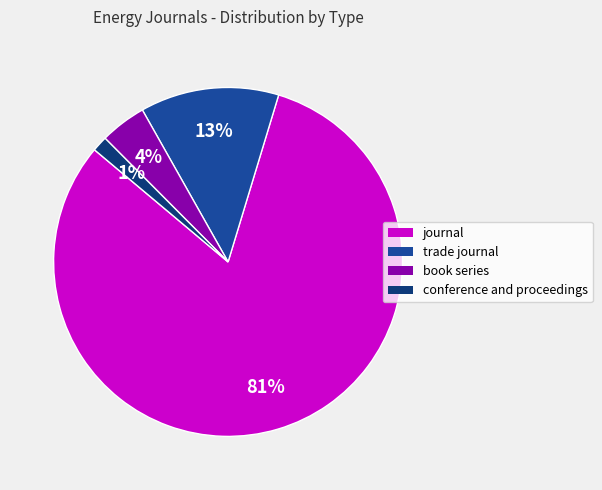

What is the largest slice in the pie chart?

journal